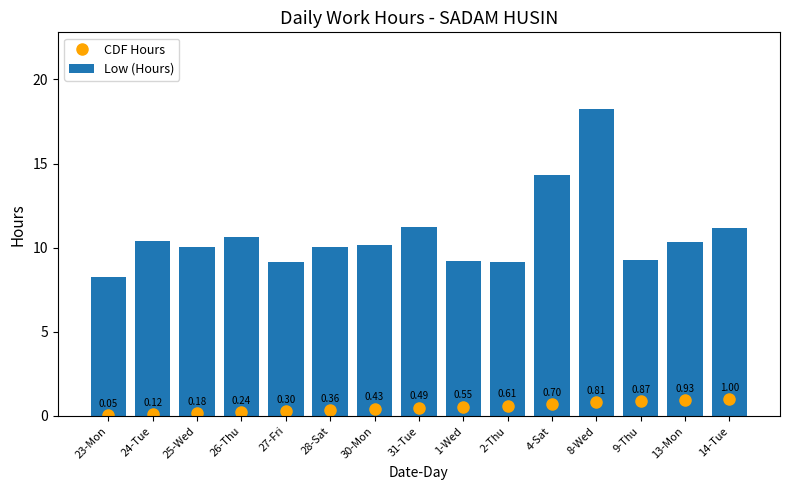

What is the spread (max minus min) of values at 27-Fri?

8.8